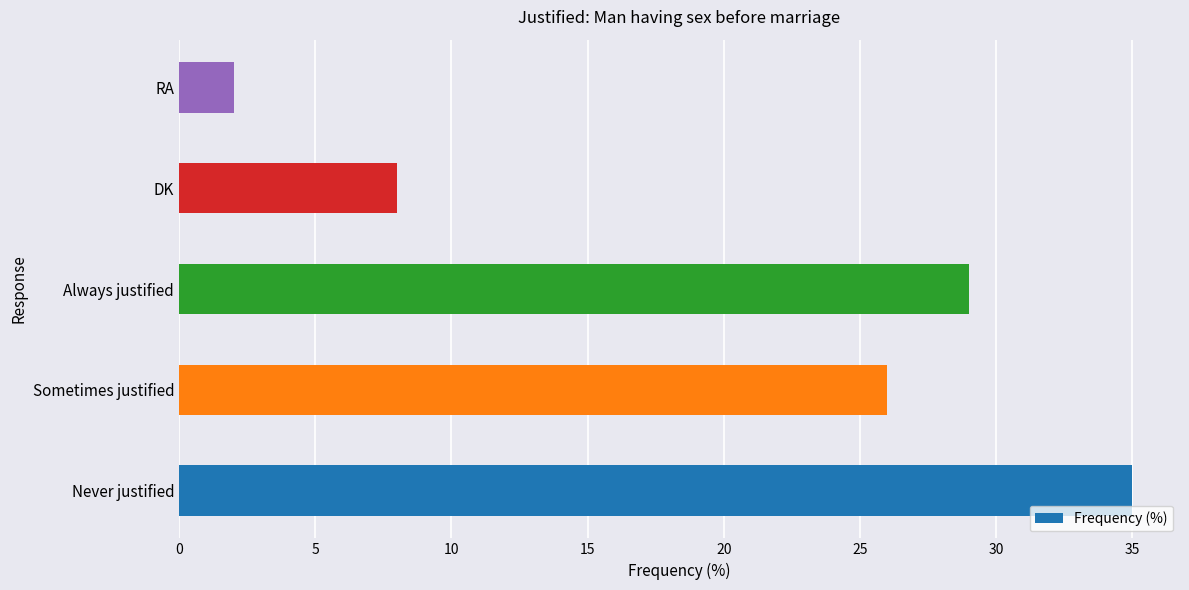

Rank the categories by value from lowest to highest.

RA, DK, Sometimes justified, Always justified, Never justified